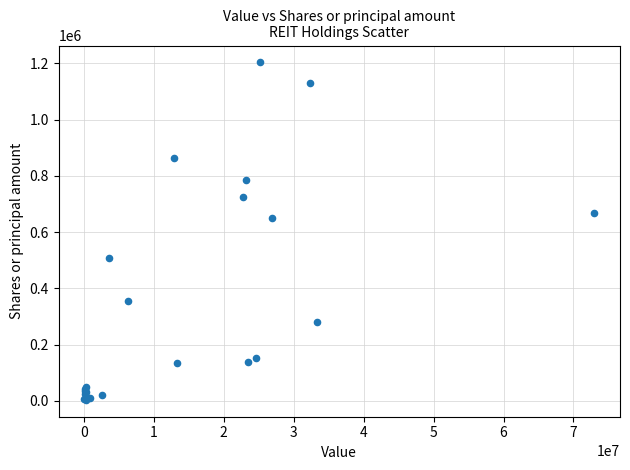

What Y value in the scatter plot is closest to 603507?

649720